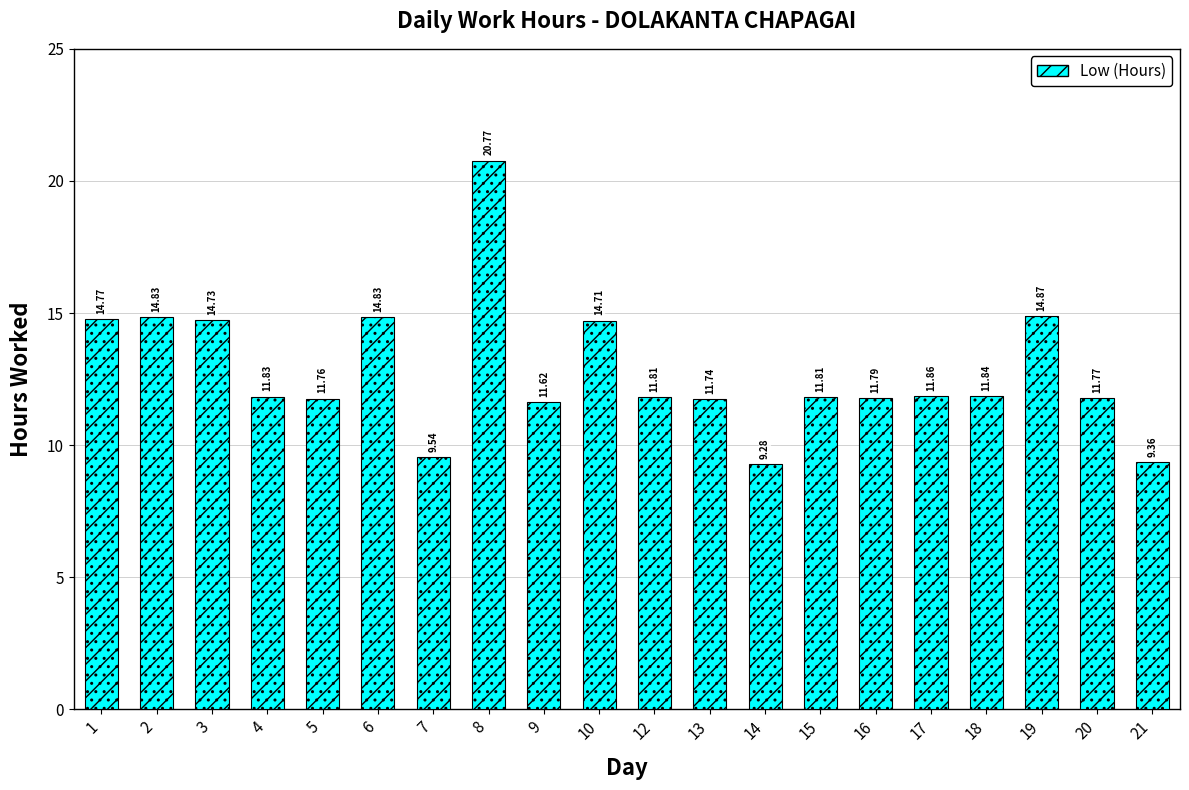

True or false: the data shows 11.6 at 9.

True